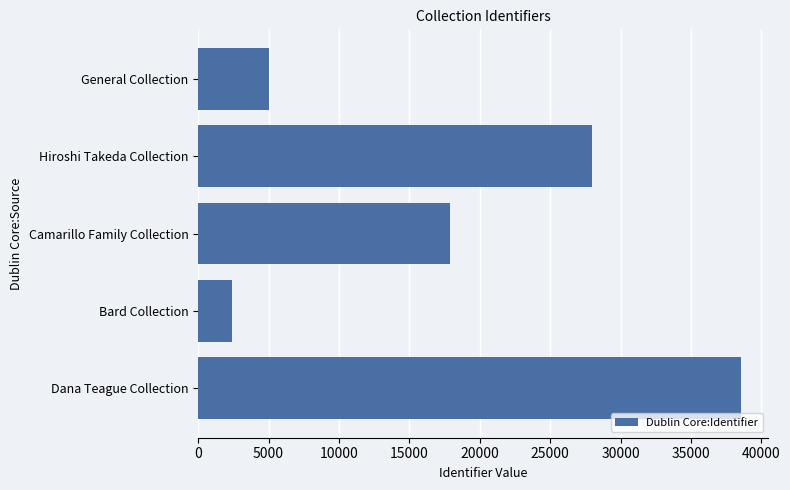

The chart shows a value of 7593 at General Collection. True or false?

False